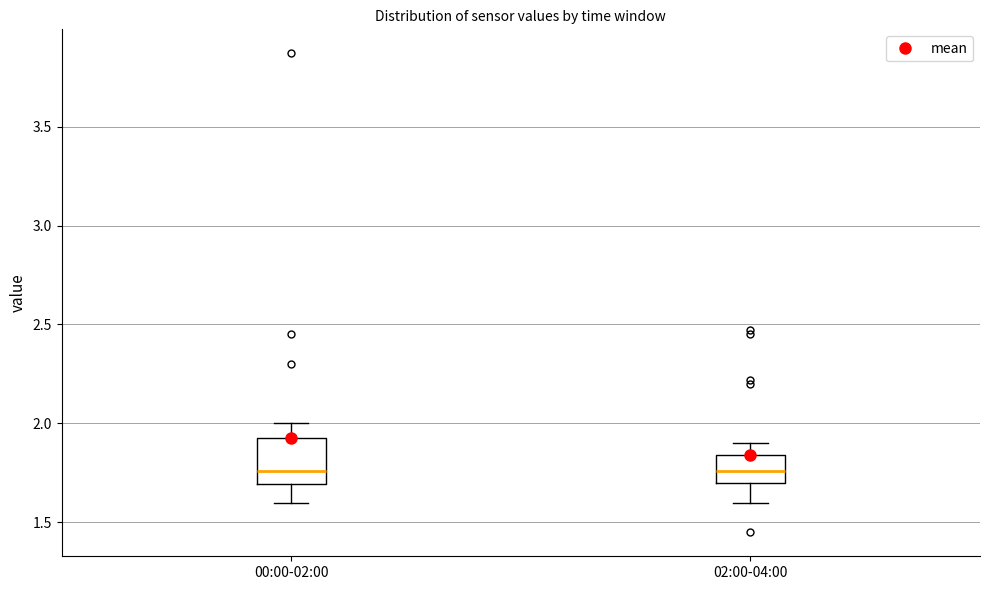

Comparing the boxes themselves (not the whiskers), which one is the tallest?

00:00-02:00